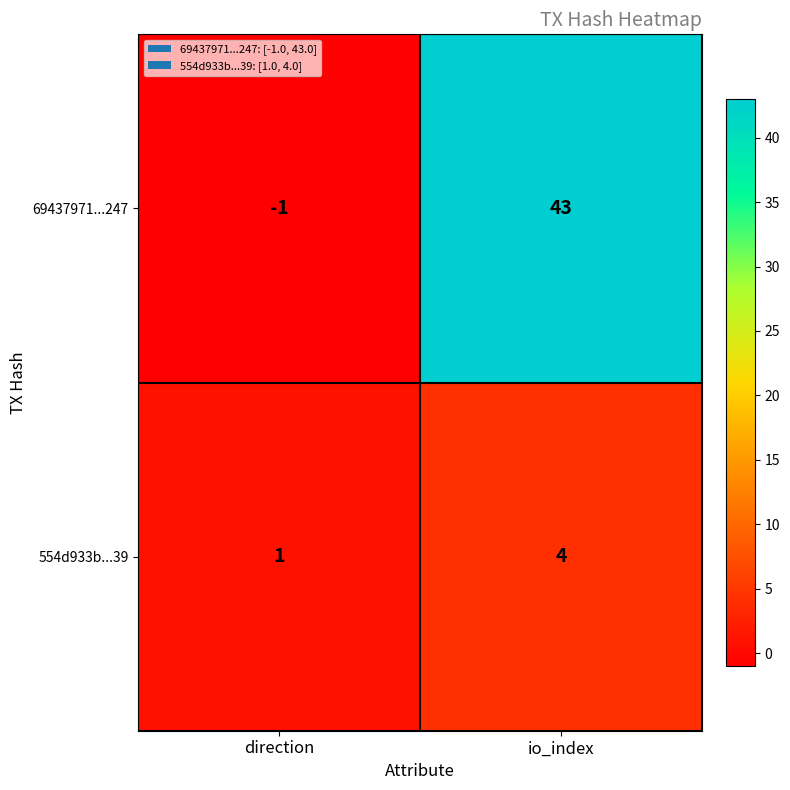

What is the difference between the maximum and minimum values in the 69437971...247 series?

44